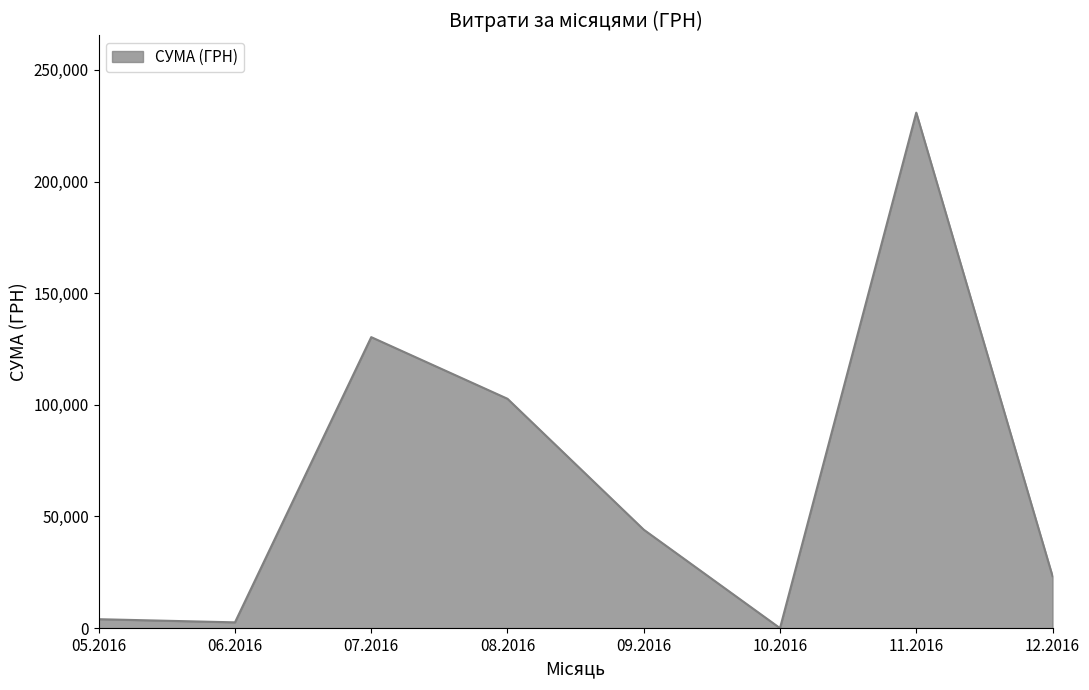

True or false: there are more than 0 points higher than both neighbors.

True